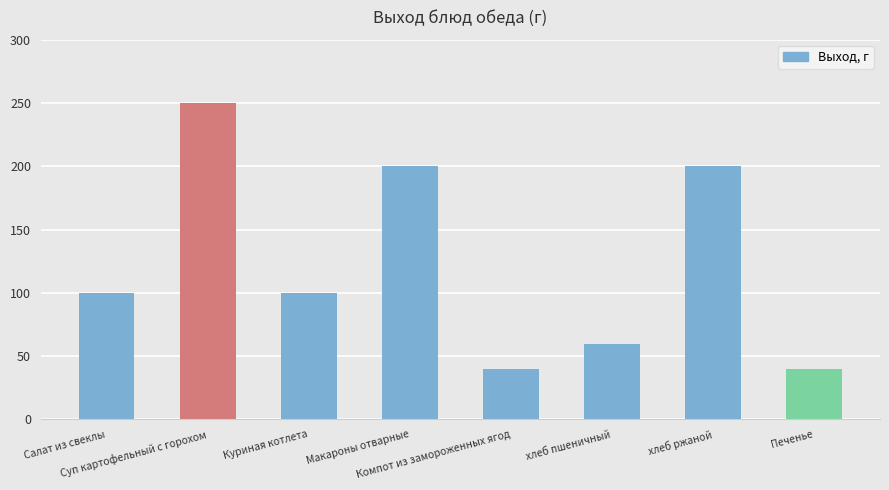

What is the ratio of the value at Салат из свеклы to the value at Макароны отварные?

0.5